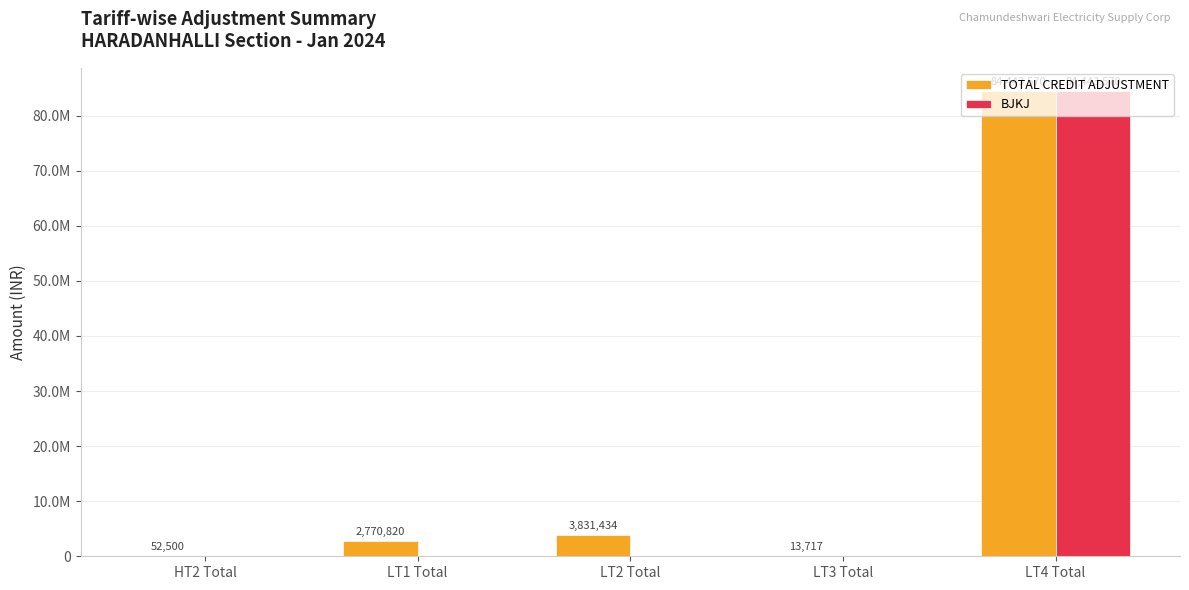

What is the spread (max minus min) of values at LT2 Total?

3831434.0